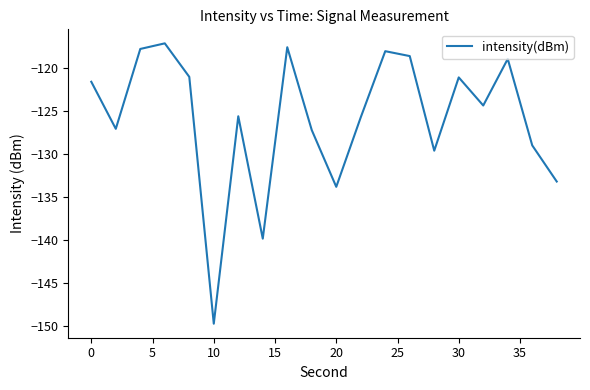

What is the minimum value shown in the chart?

-149.8